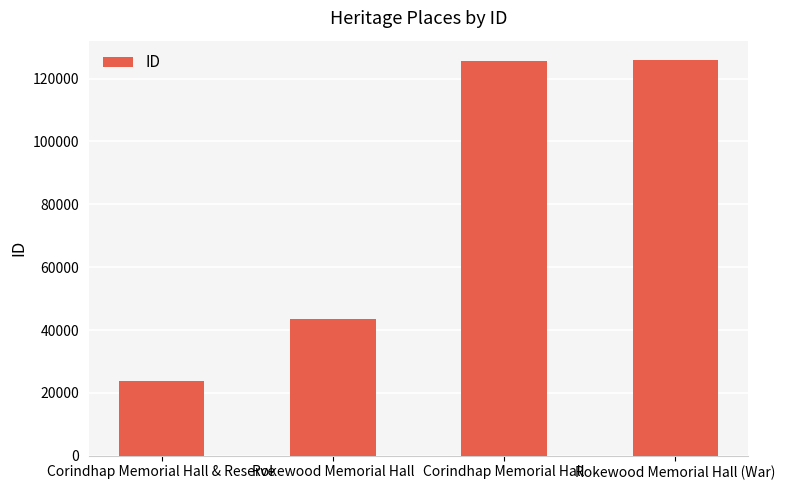

What is the approximate value at Rokewood Memorial Hall?

43400